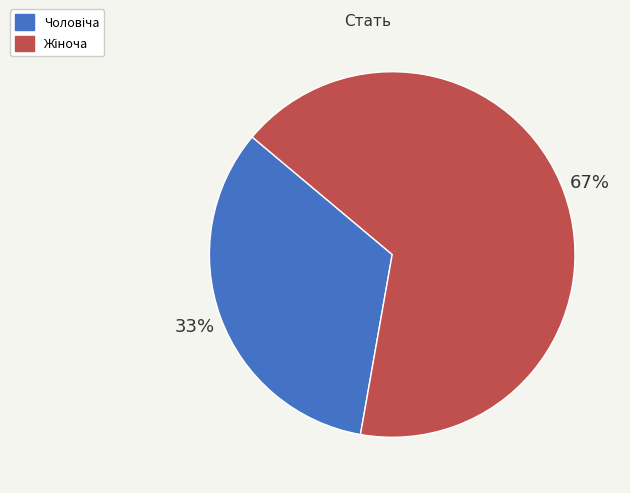

Does any single category account for the majority?

Yes